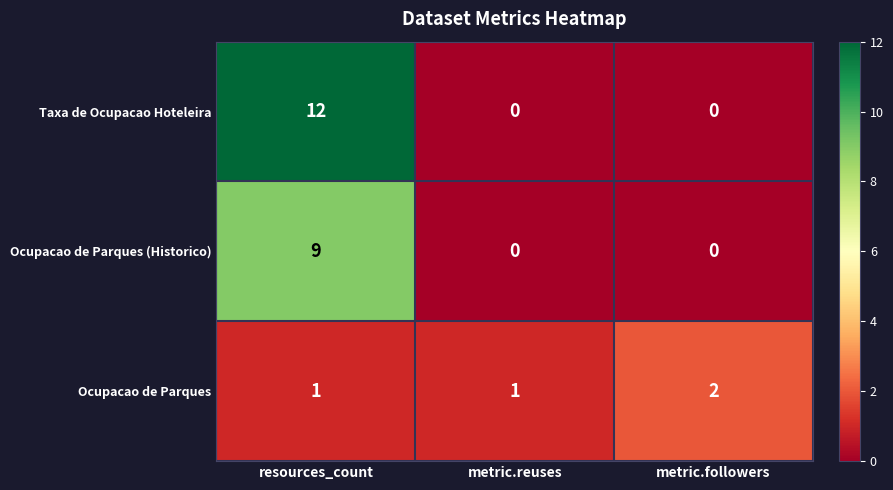

Which label corresponds to the largest value in the chart?

resources_count